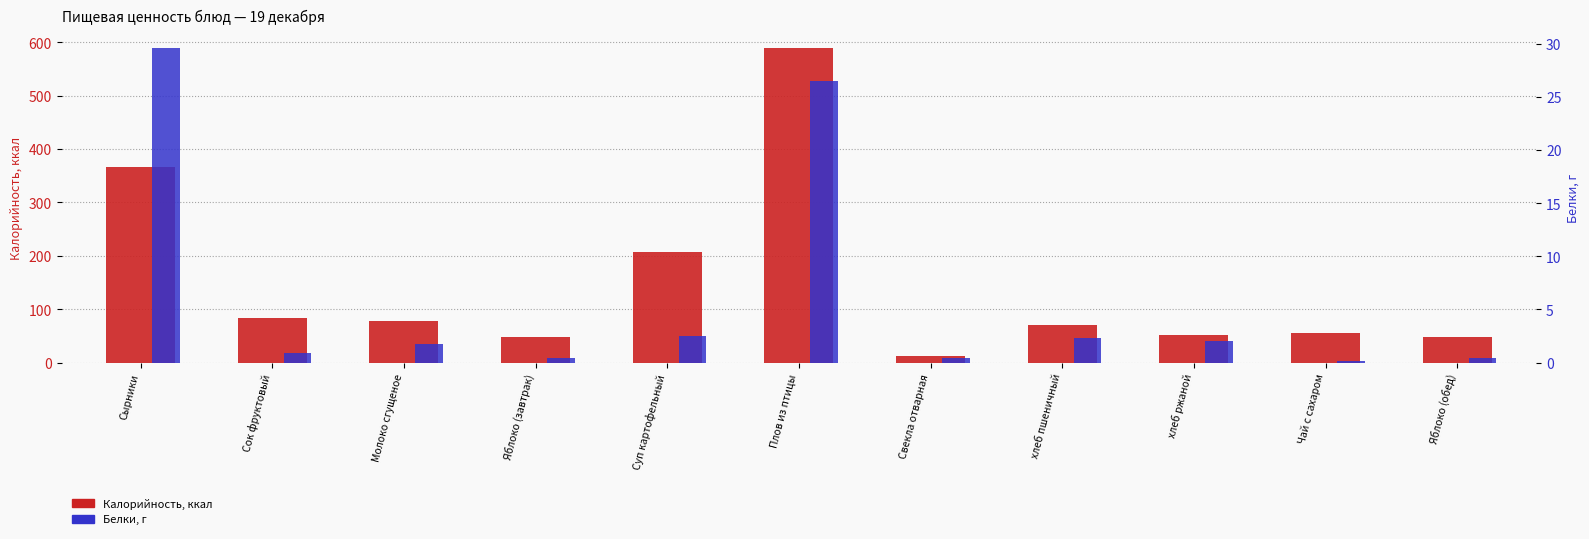

Count the number of data series in this chart.

2